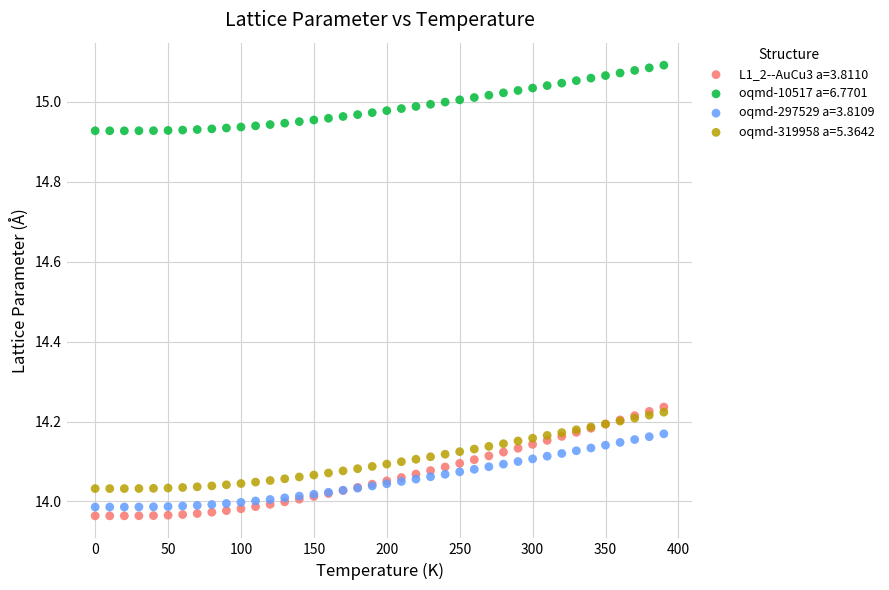

What is the X range (max minus min) for the scatter plot?

390.0